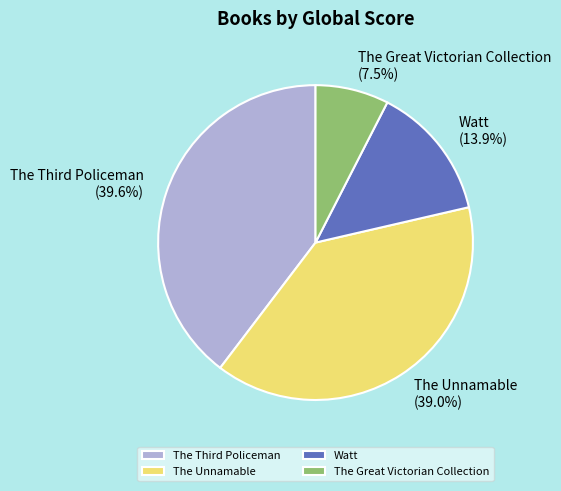

Which slice is the smallest?

The Great Victorian Collection